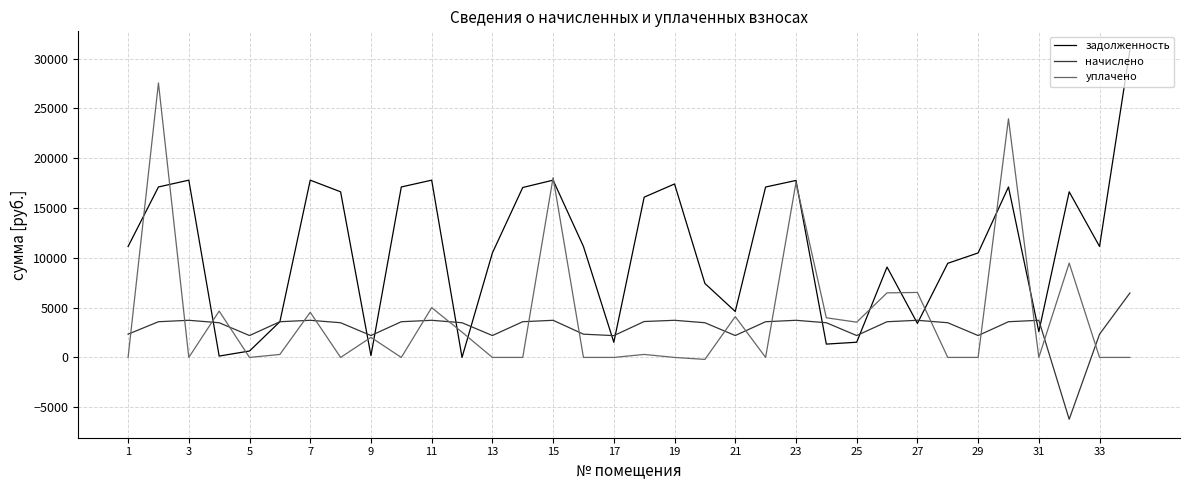

Which series has the widest spread of values?

задолженность